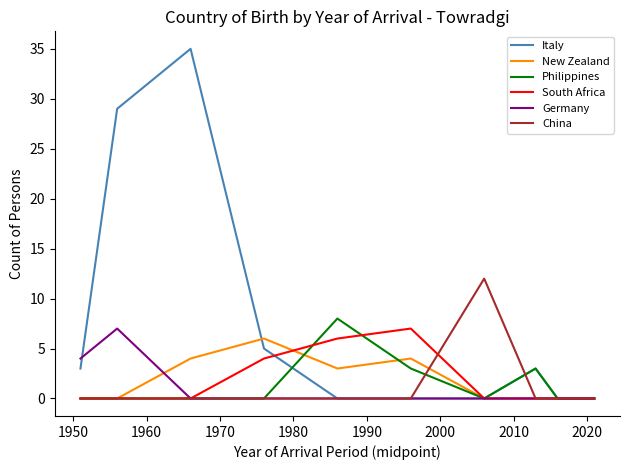

At how many categories does at least one series exceed 17?

2